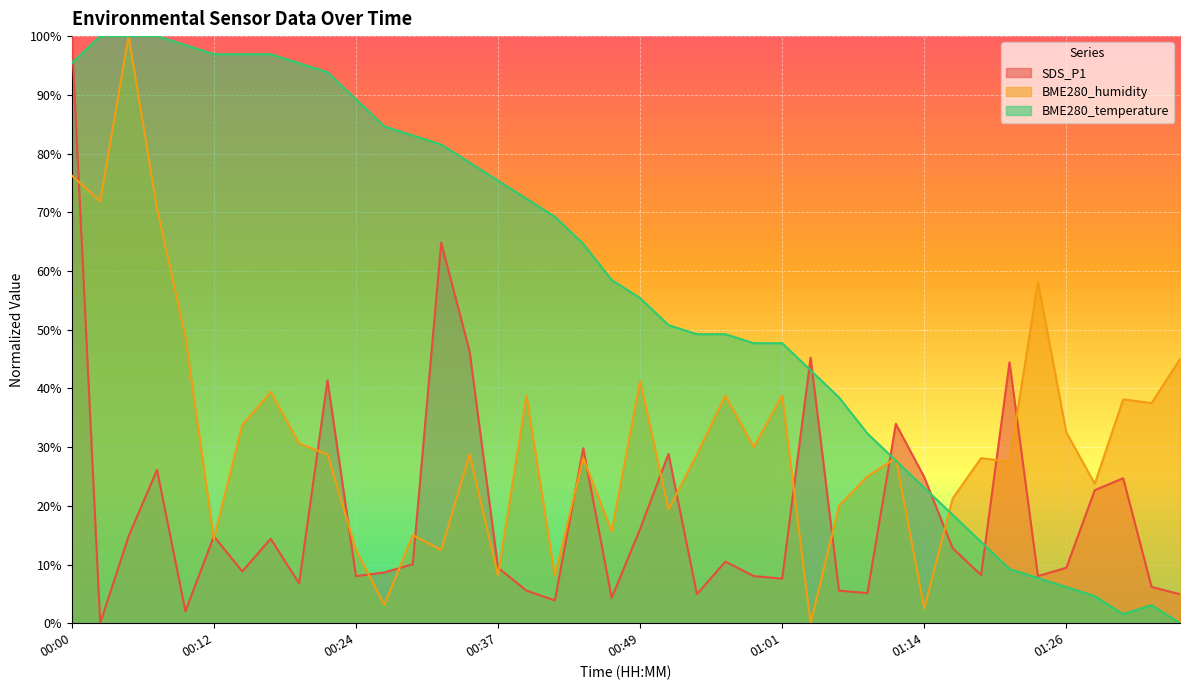

Which series has the largest total across all categories?

BME280_temperature